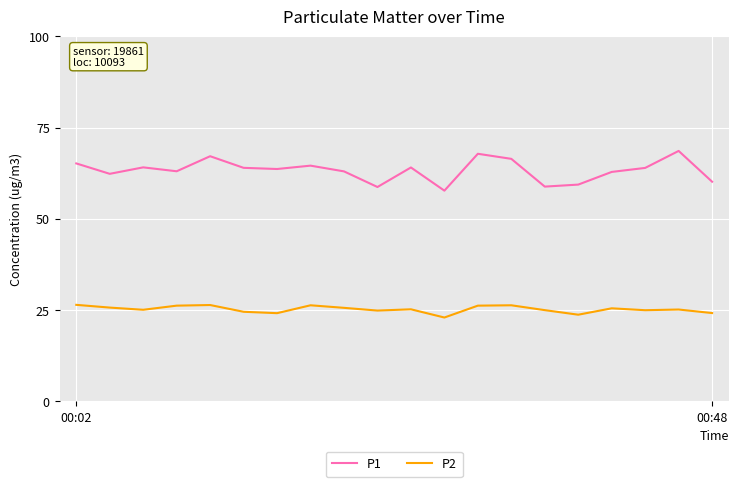

Rank the series by their maximum value, from highest to lowest.

P1, P2